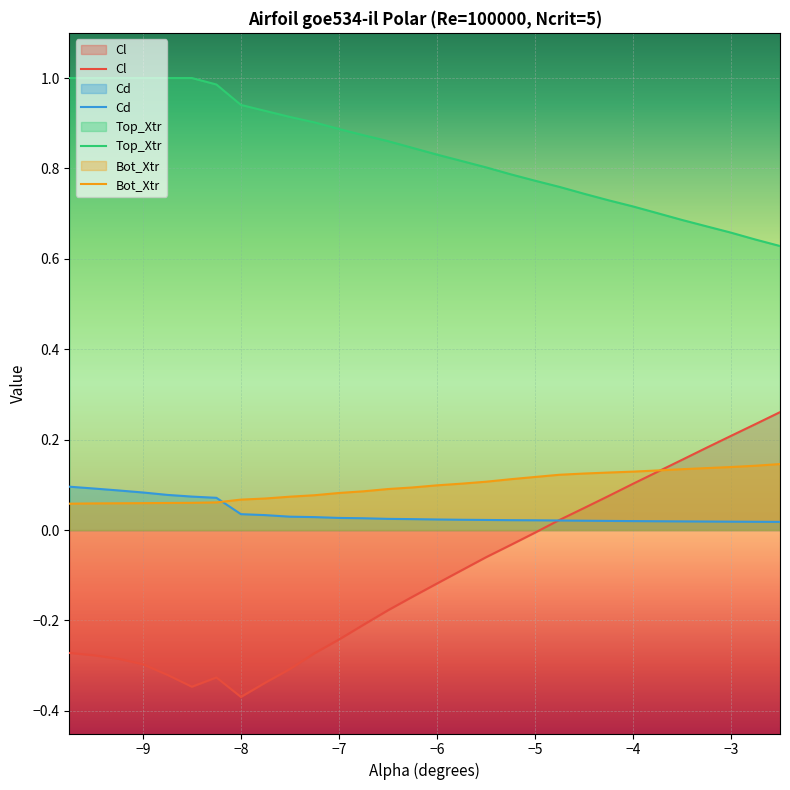

Which series has the largest range (max minus min)?

Cl